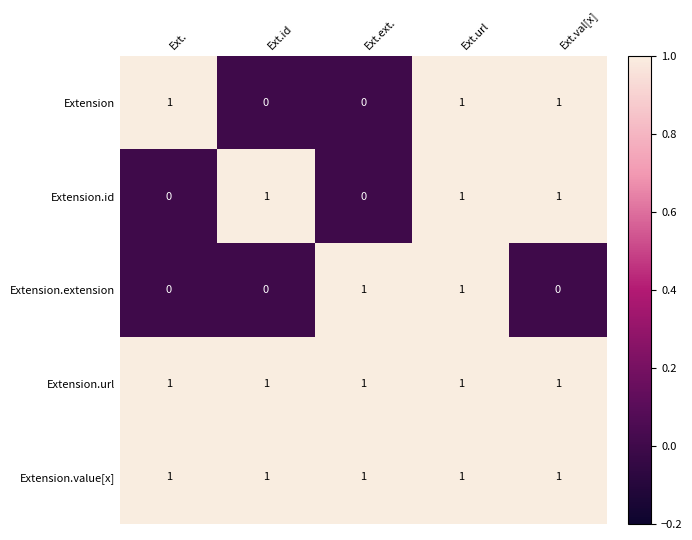

Which series changed the most between Ext.url and Ext.val[x]?

Extension.extension